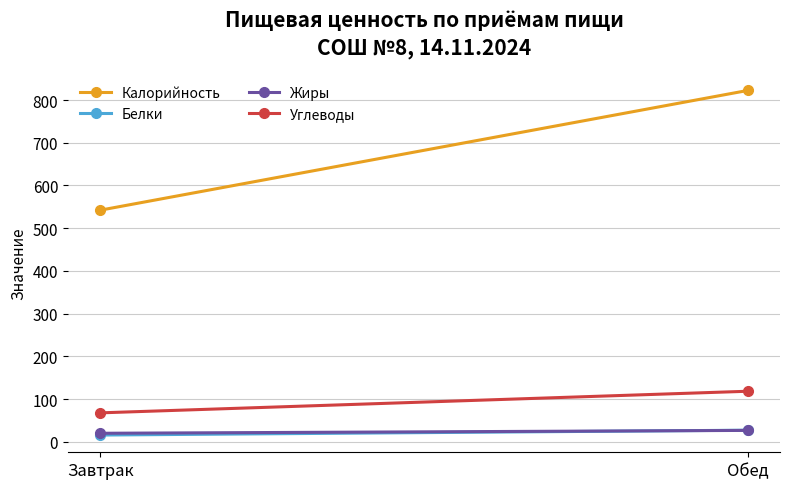

What are all the series names shown in the legend?

Калорийность, Белки, Жиры, Углеводы